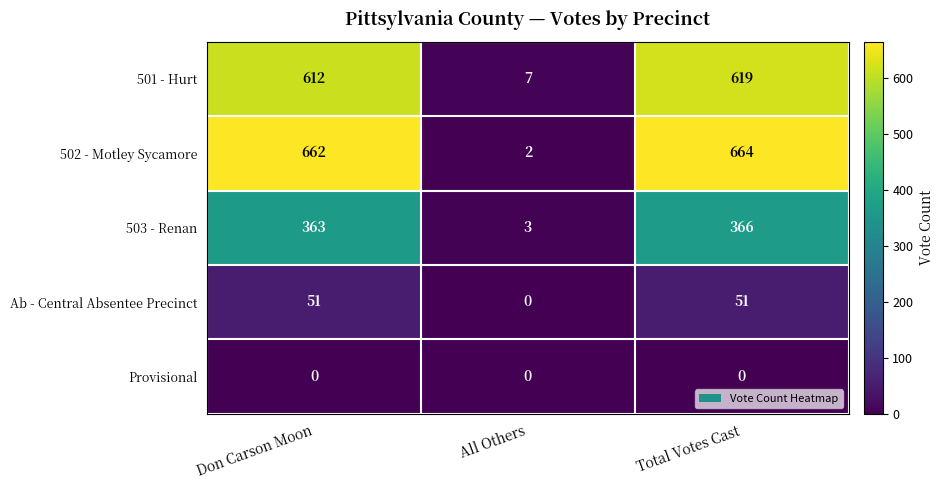

Is it true that 503 - Renan equals 3 at All Others?

True